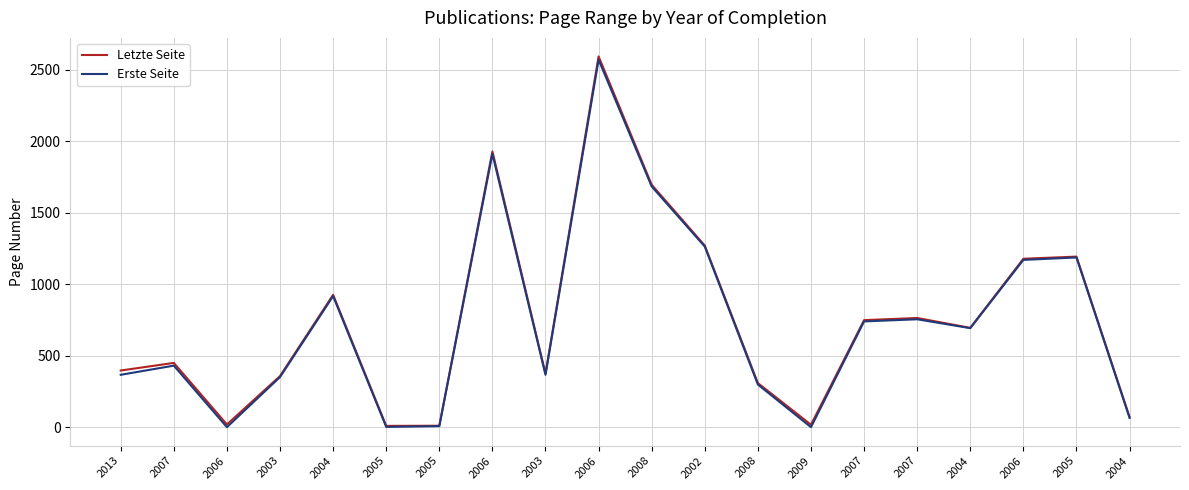

What is the difference between the second highest and second lowest values in the Letzte Seite series?

1917